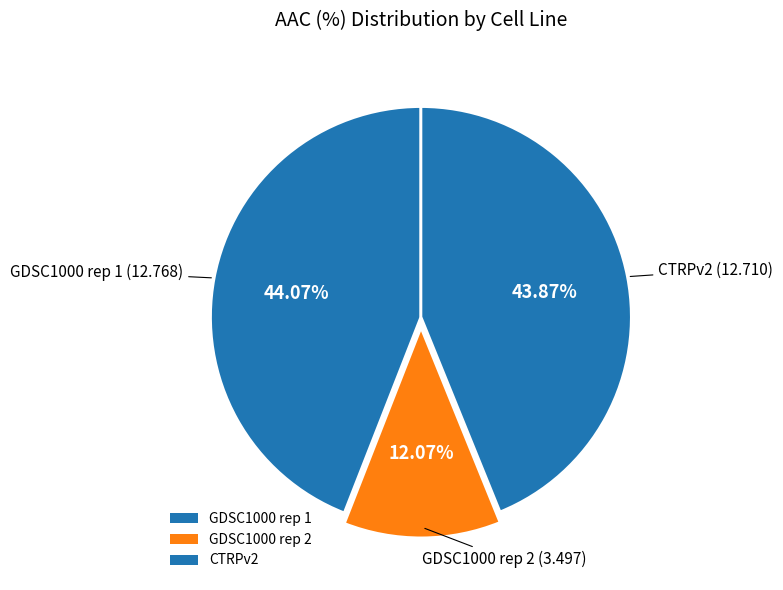

To the nearest percent, what portion does GDSC1000 rep 2 represent?

12%